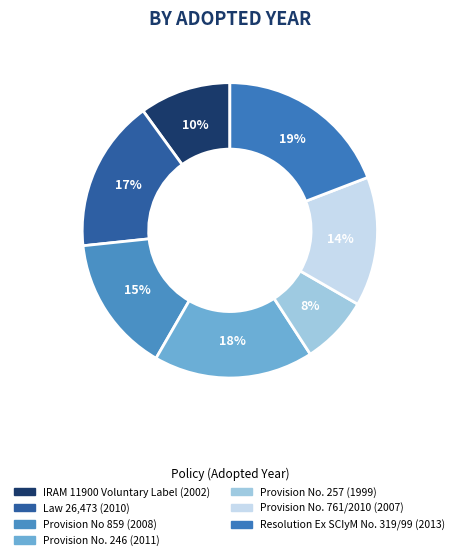

What percentage is the Provision No. 246 slice, to the nearest percent?

18%